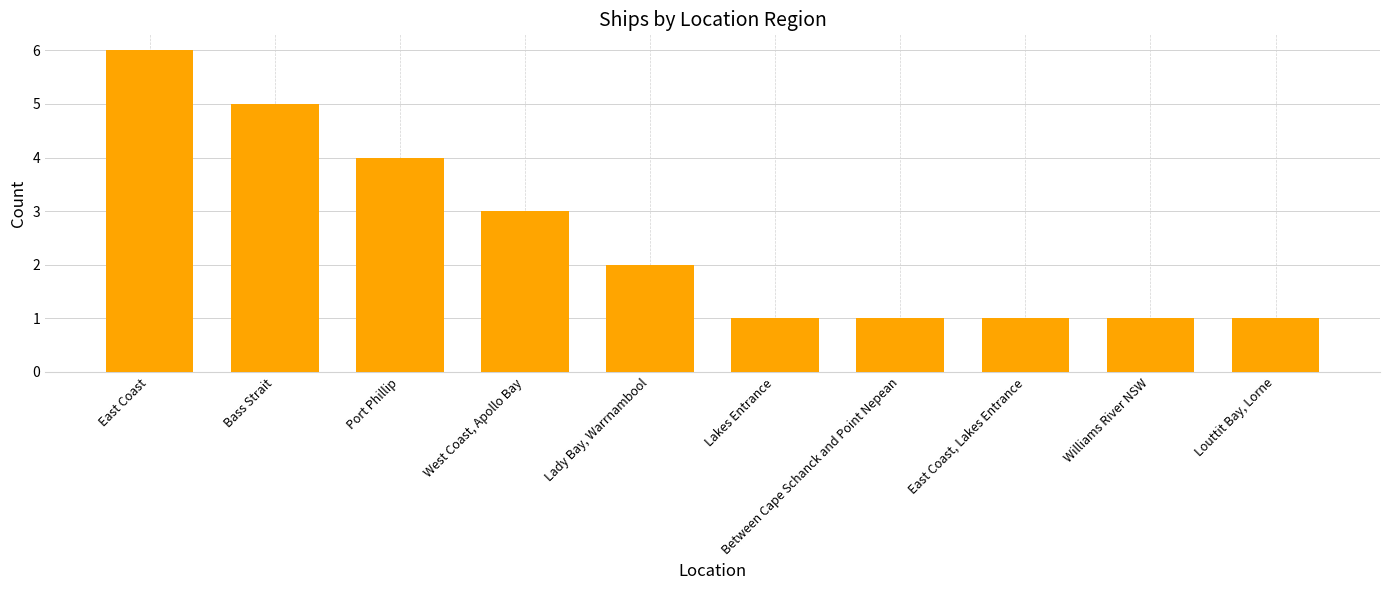

What is the sum of the values at East Coast and Port Phillip?

10